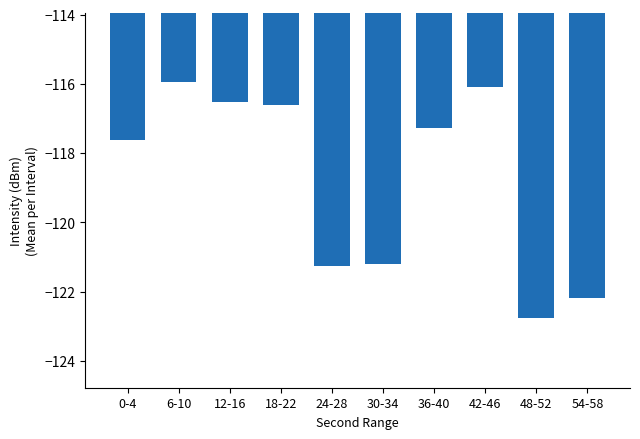

Reading right to left, extract all data points from this chart.

54-58=-122.2	48-52=-122.8	42-46=-116.1	36-40=-117.3	30-34=-121.2	24-28=-121.3	18-22=-116.6	12-16=-116.5	6-10=-115.9	0-4=-117.6